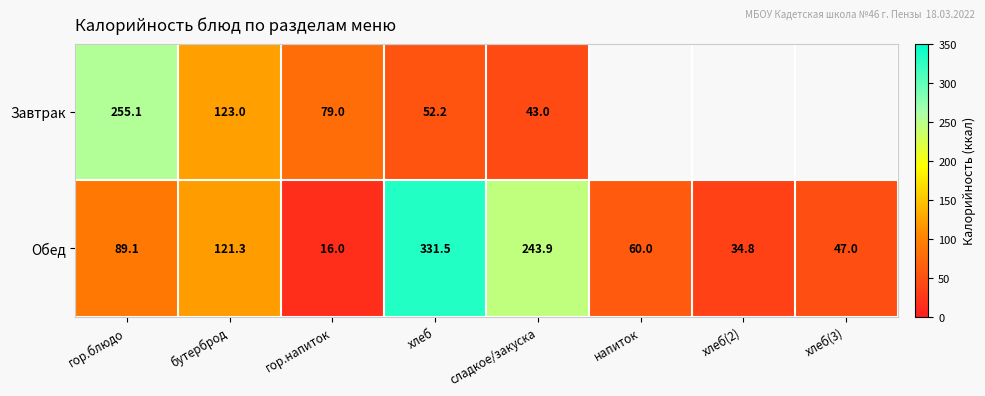

What is the difference between the highest and lowest values at гор.напиток?

63.0